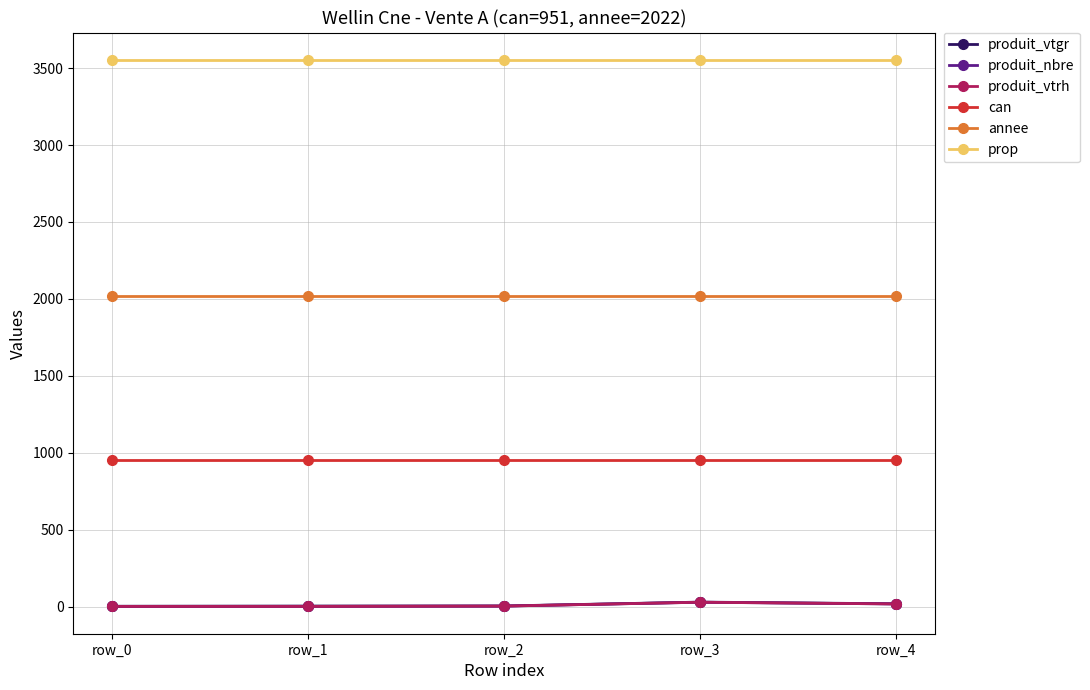

How many lines are shown in the chart?

6